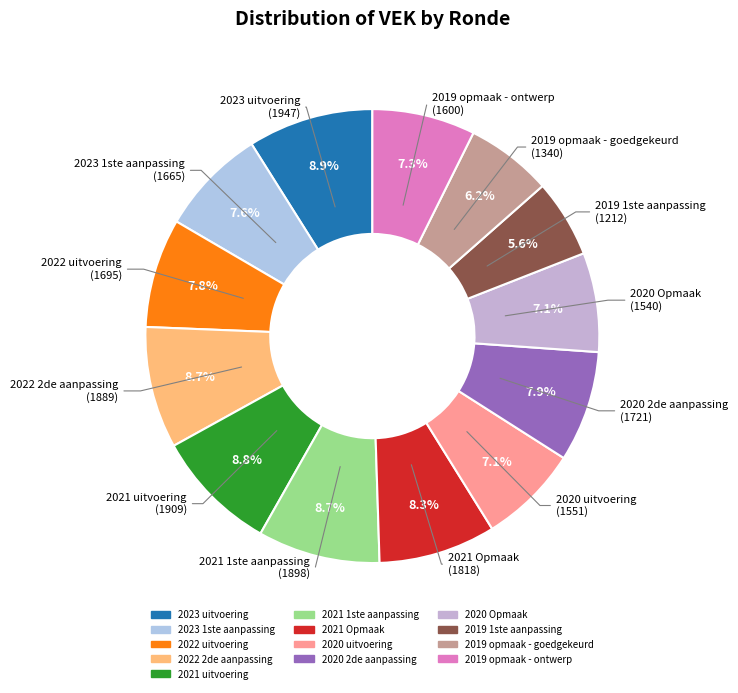

What percentage is NOT represented by 2020 Opmaak?

92.9%